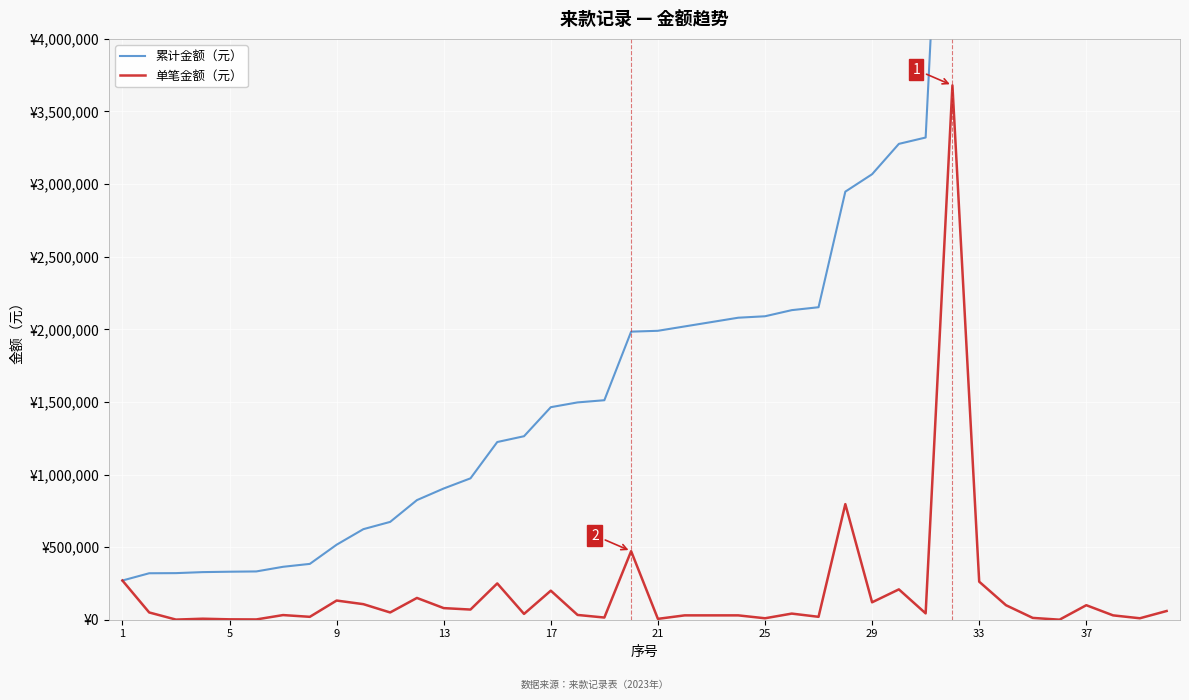

Where does the 累计金额（元） series first go above 1989805?

21